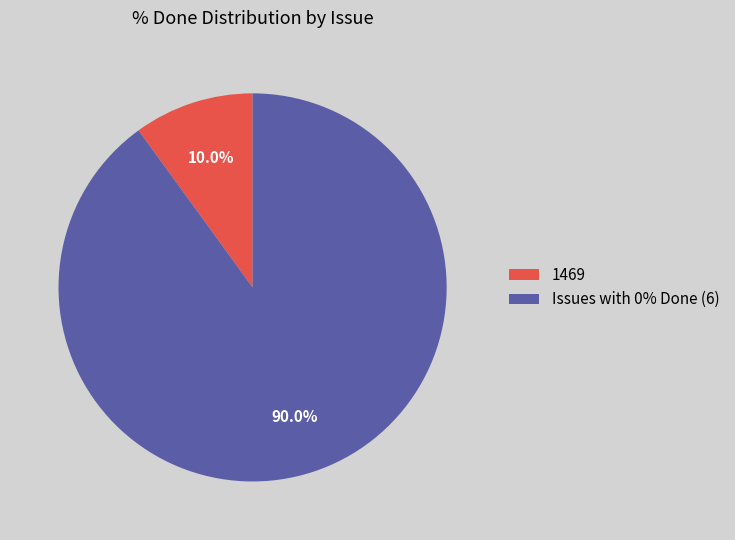

How many segments does this pie chart have?

2